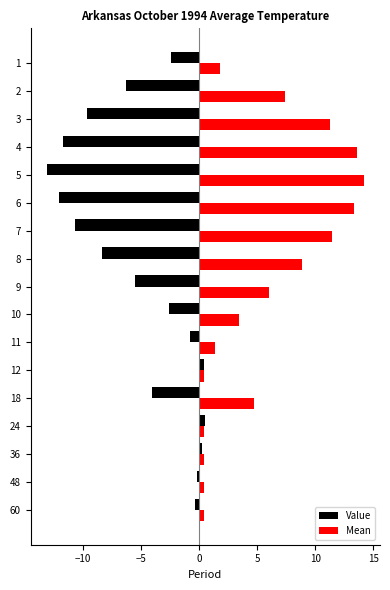

Which category has the highest value in the Mean series?

5